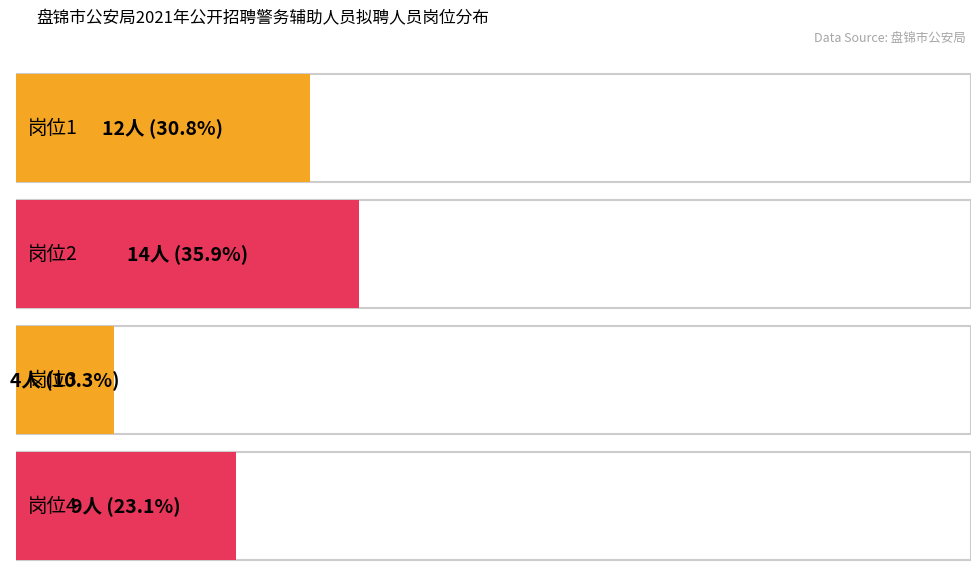

Count the number of data series in this chart.

1